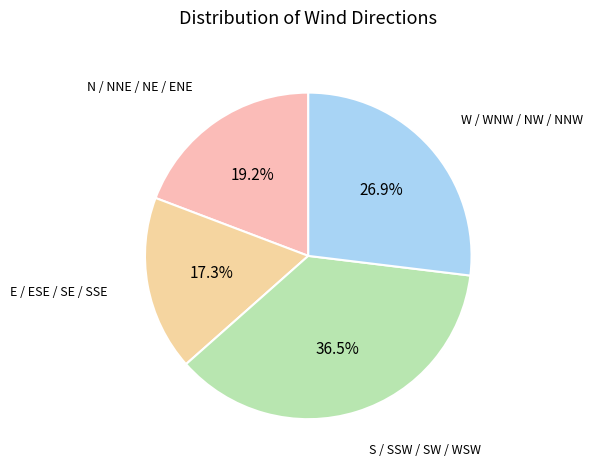

How many slices are in this pie chart?

4